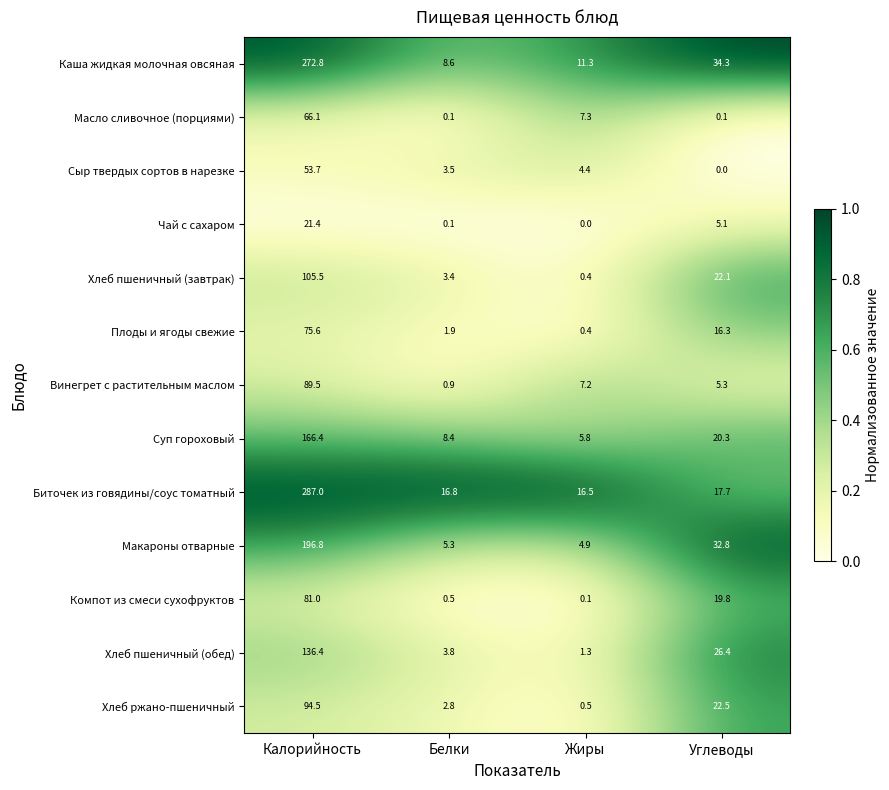

What is the maximum value shown in the chart?

287.0